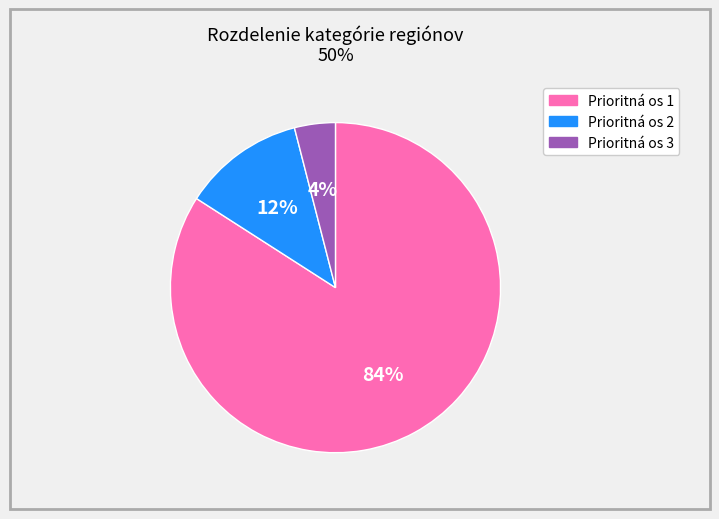

Is it true that Prioritná os 1 is 84% of the pie?

True